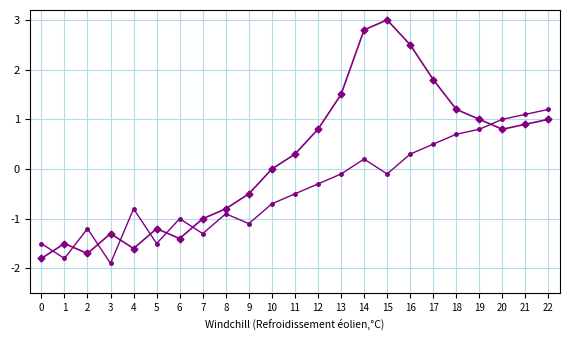

How many data points does each series have?

23